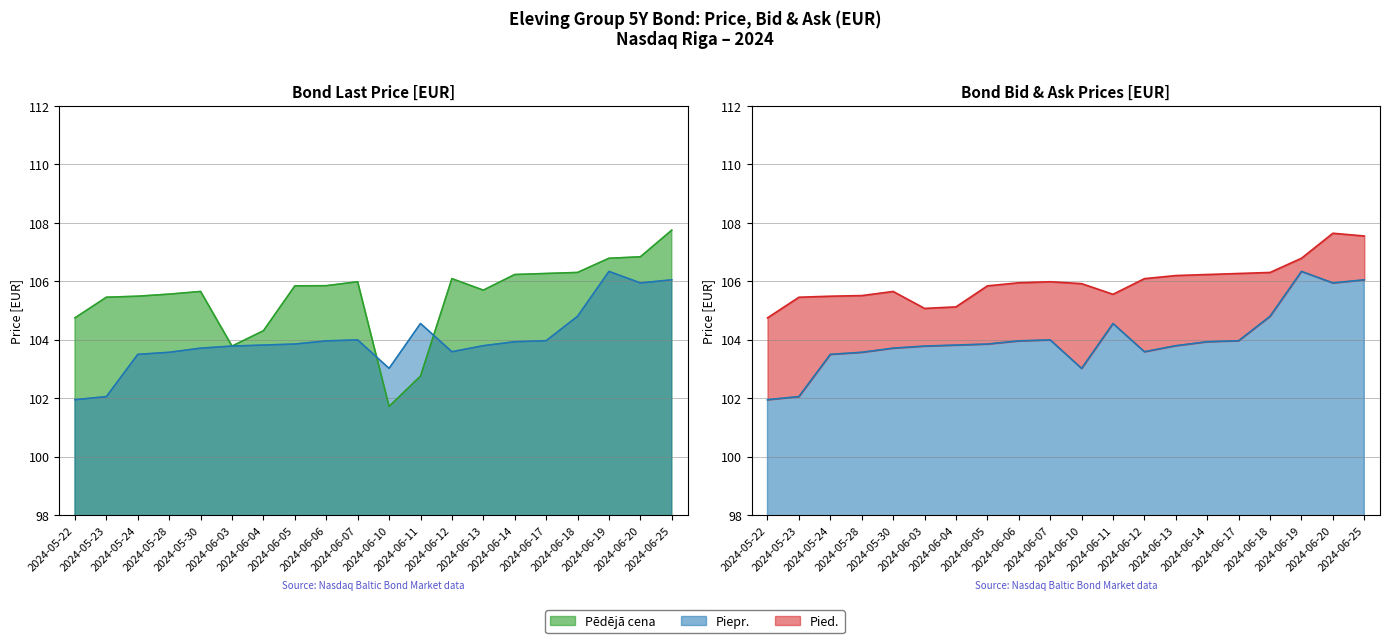

What is the label of the 1st point from the right?

2024-06-25